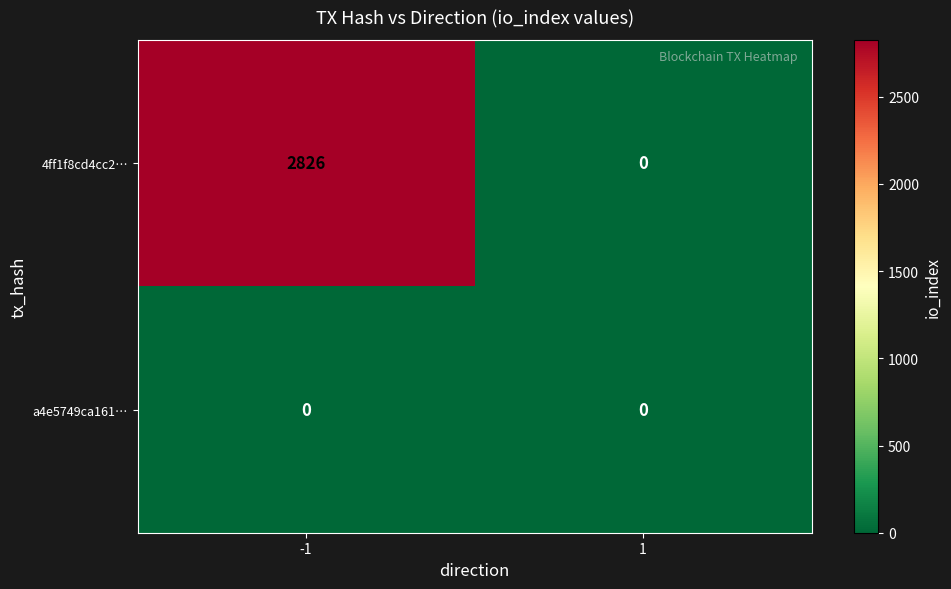

Between -1 and 1, which series saw the biggest shift?

4ff1f8cd4cc2…